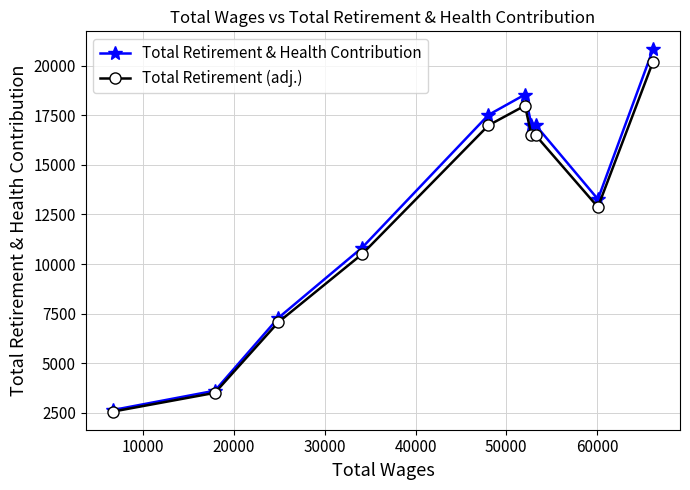

How many values in the Total Retirement (adj.) series are below 16493?

5